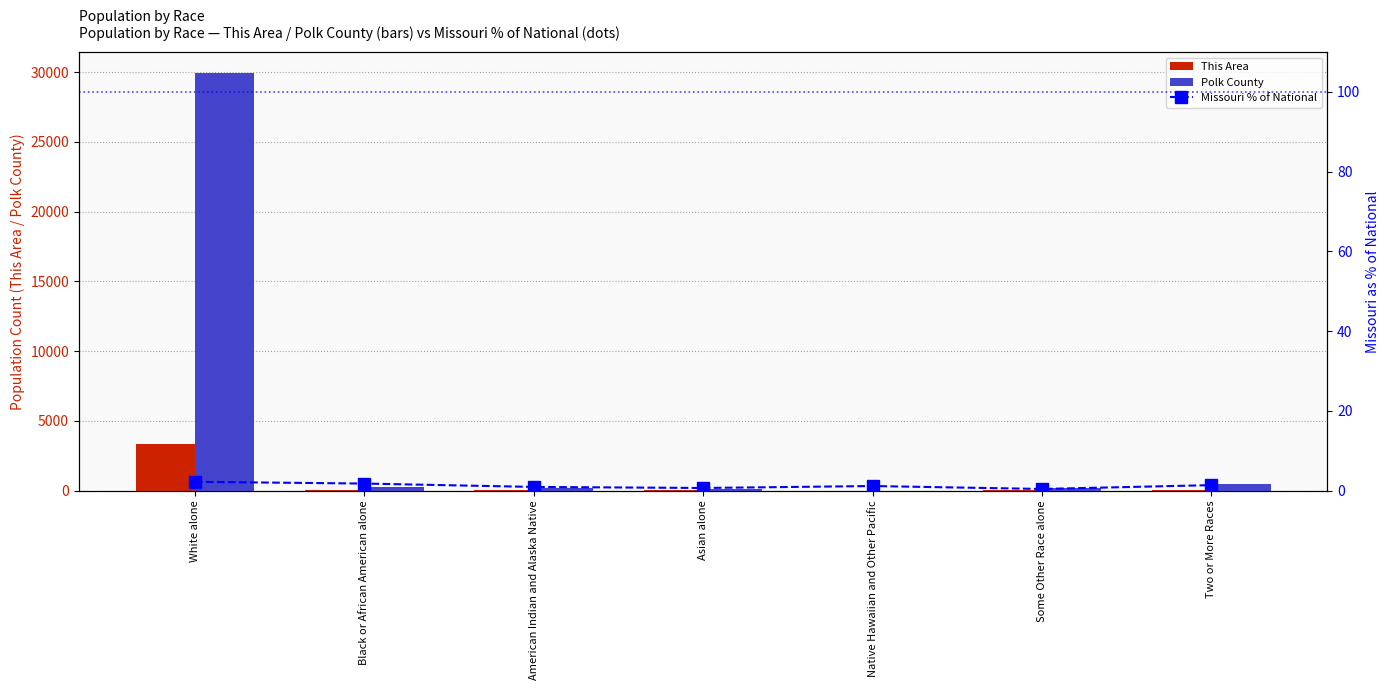

What is the approximate value of Missouri % of National at Black or African American alone?

1.8